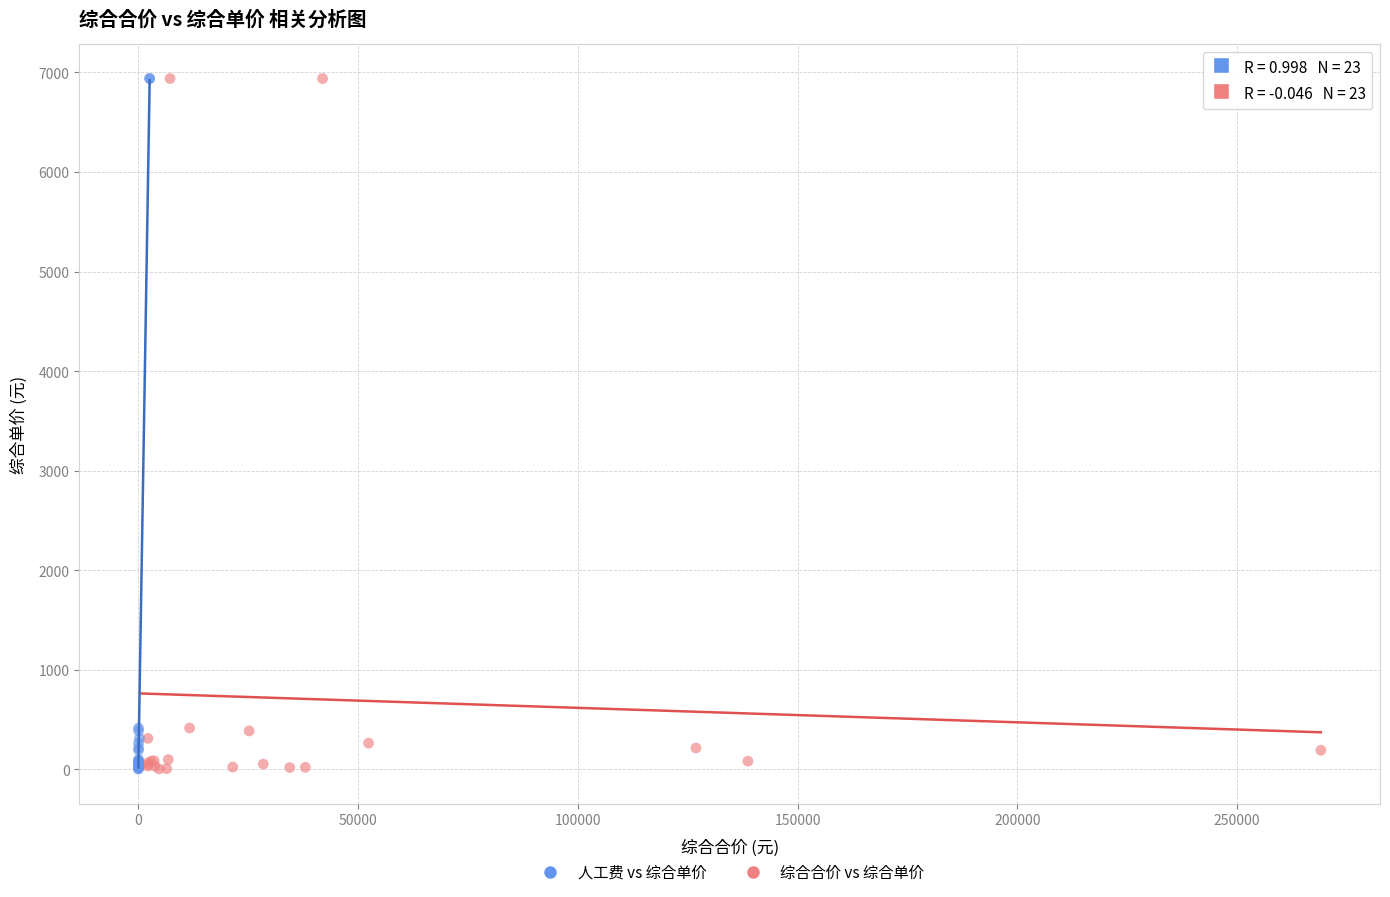

What are all the series names shown in the legend?

人工费 vs 综合单价, 综合合价 vs 综合单价